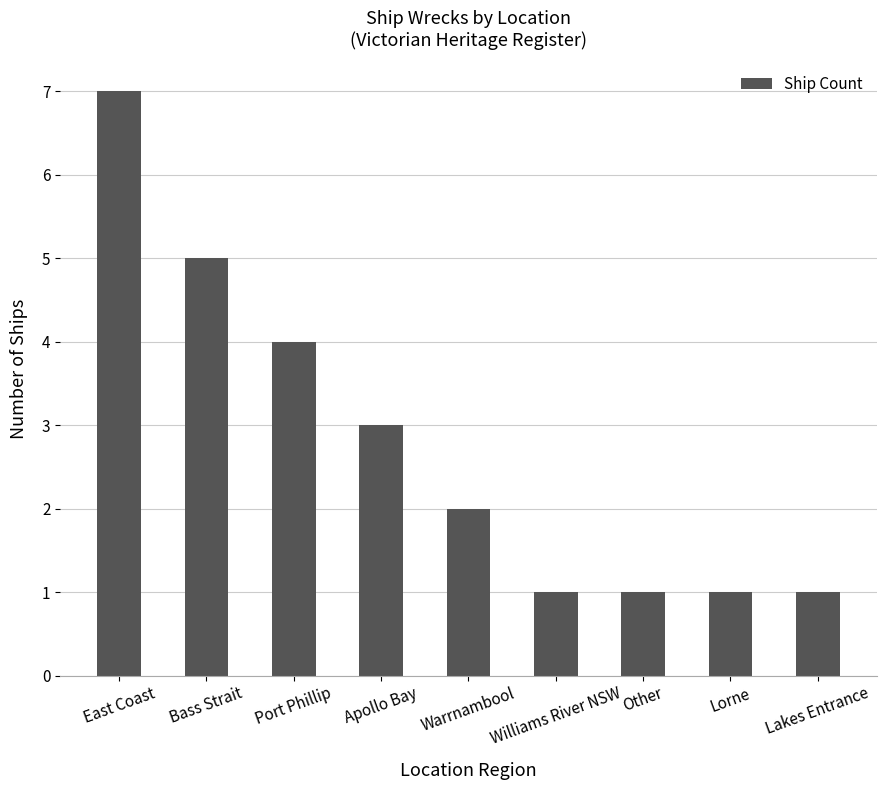

What is the label of the 2nd bar from the left?

Bass Strait